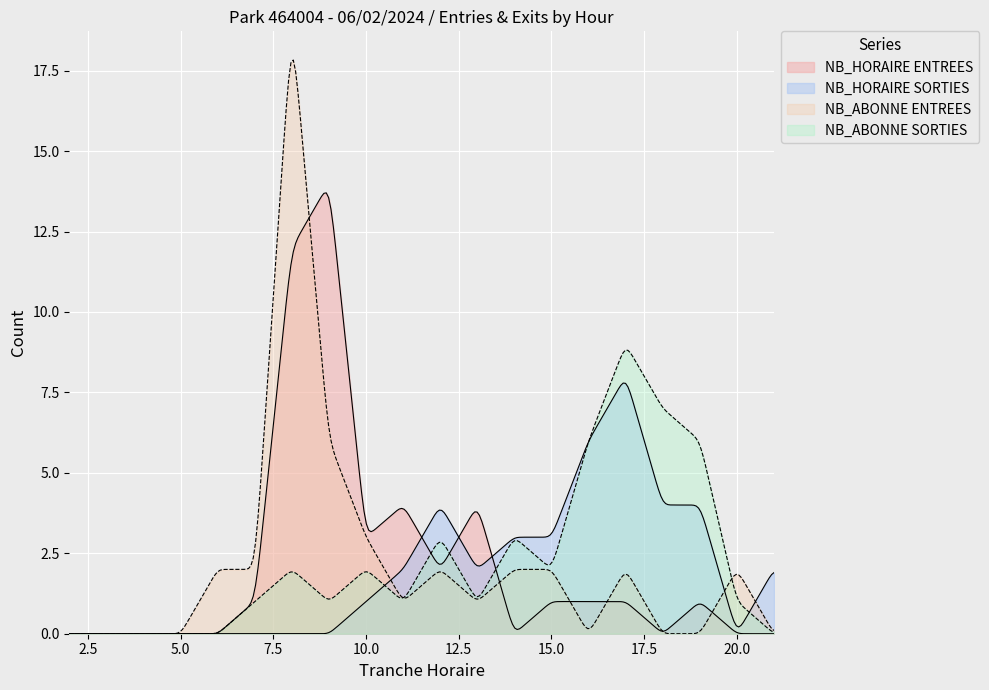

How many lines are shown in the chart?

4